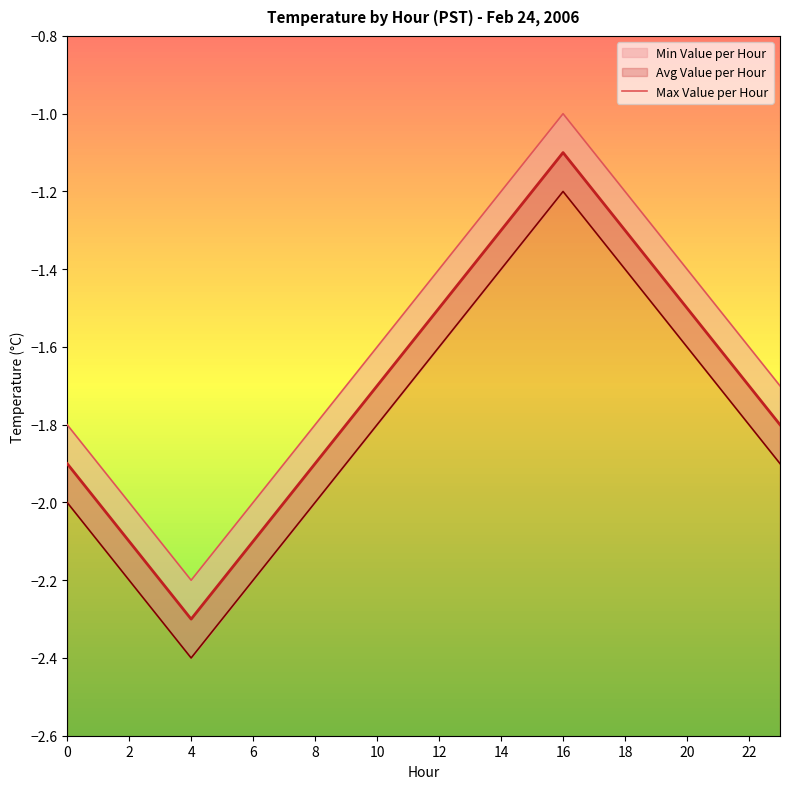

What is the smallest value displayed?

-2.2